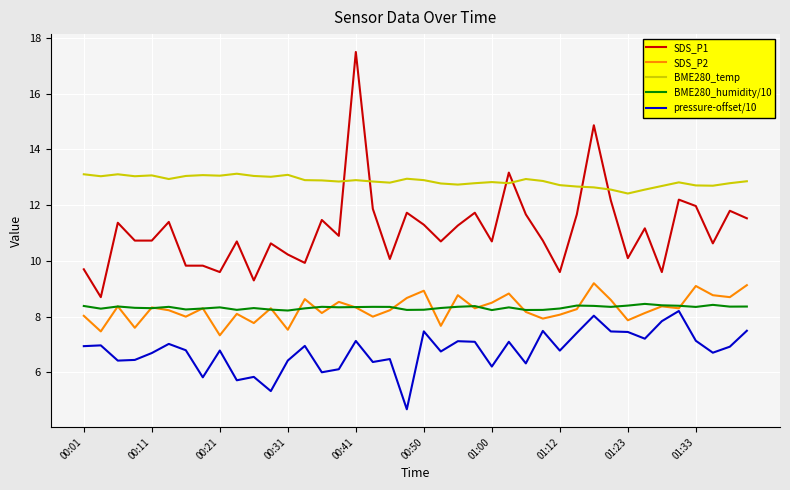

How many lines are shown in the chart?

5